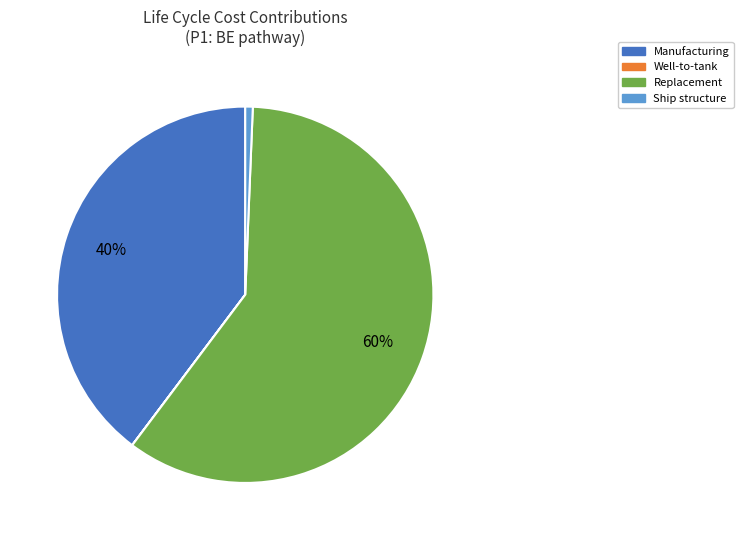

To the nearest percent, what is the average slice percentage?

25%